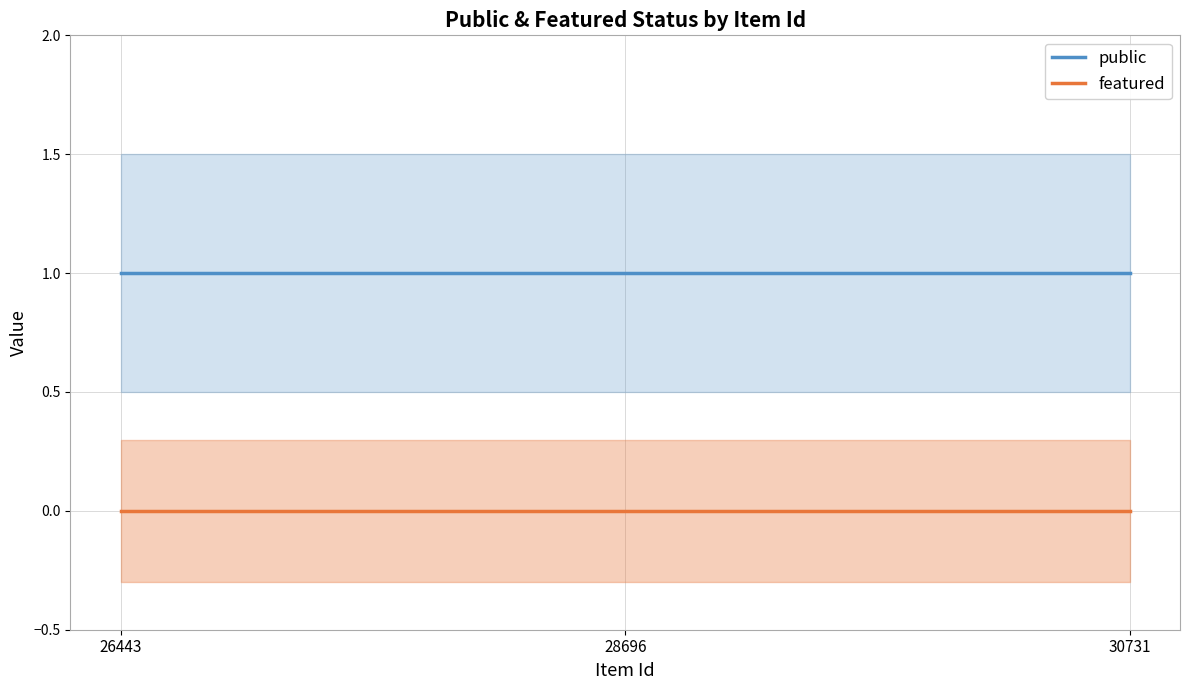

Reading right to left, transcribe all the data shown in this chart.

public: 30731=1	28696=1	26443=1
featured: 30731=0	28696=0	26443=0